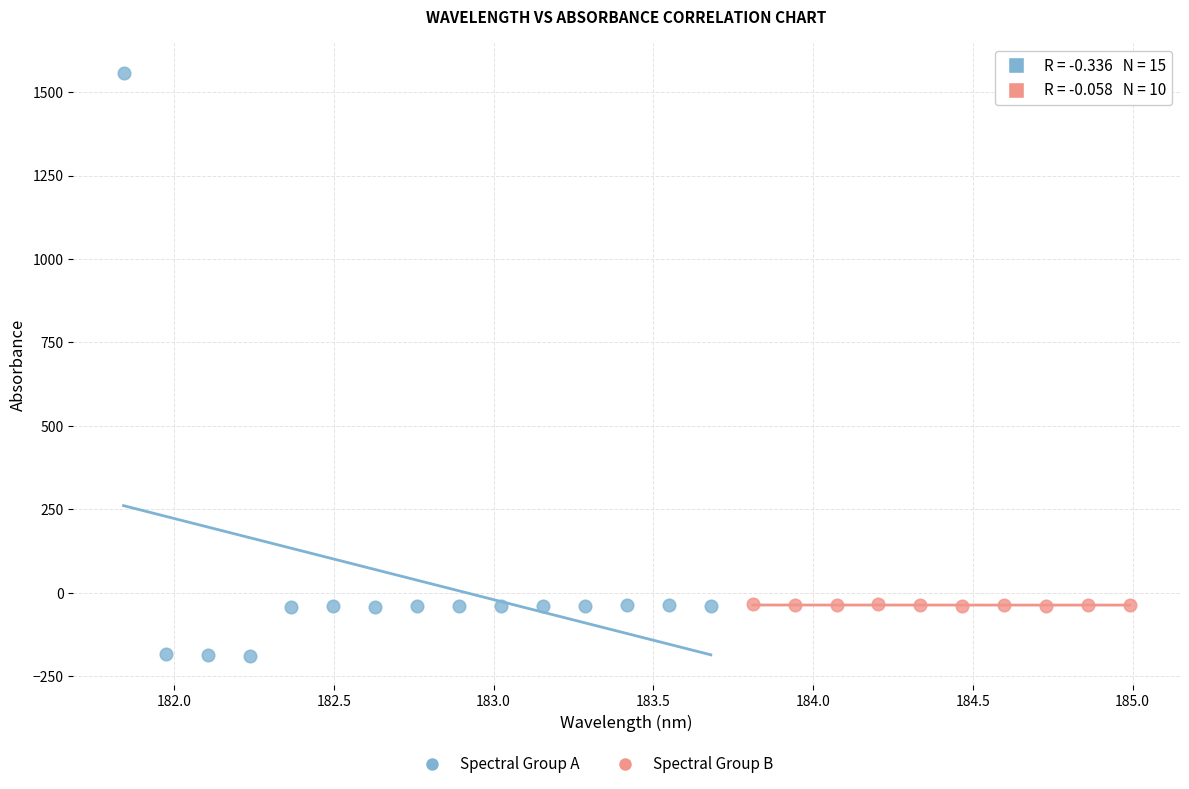

Which series contains the highest Y value?

Spectral Group A